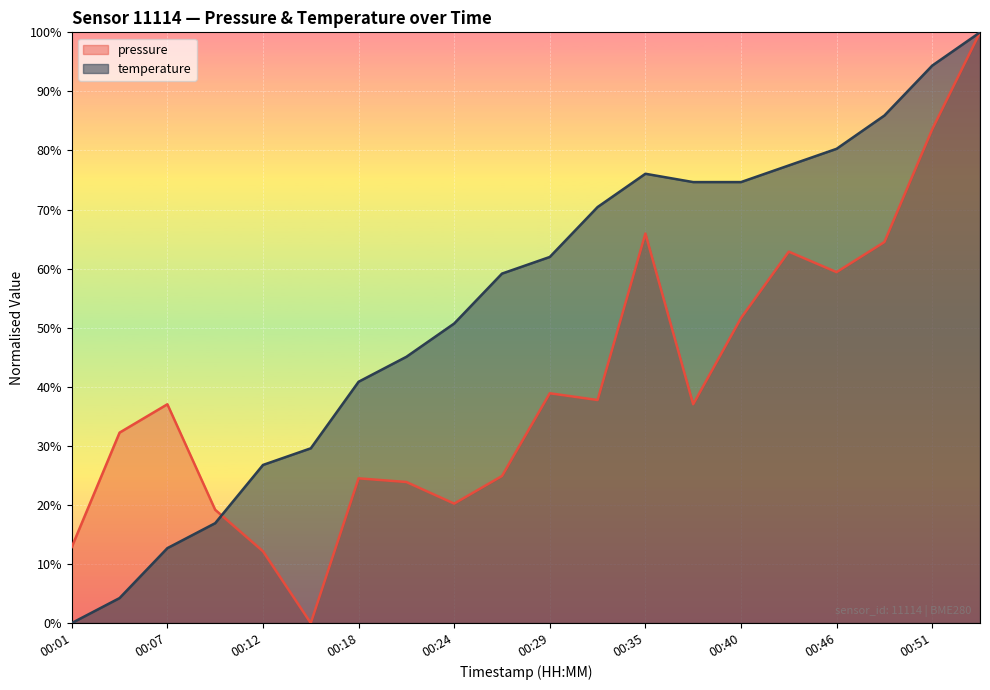

What is the spread (max minus min) of values at 00:32?

32.7